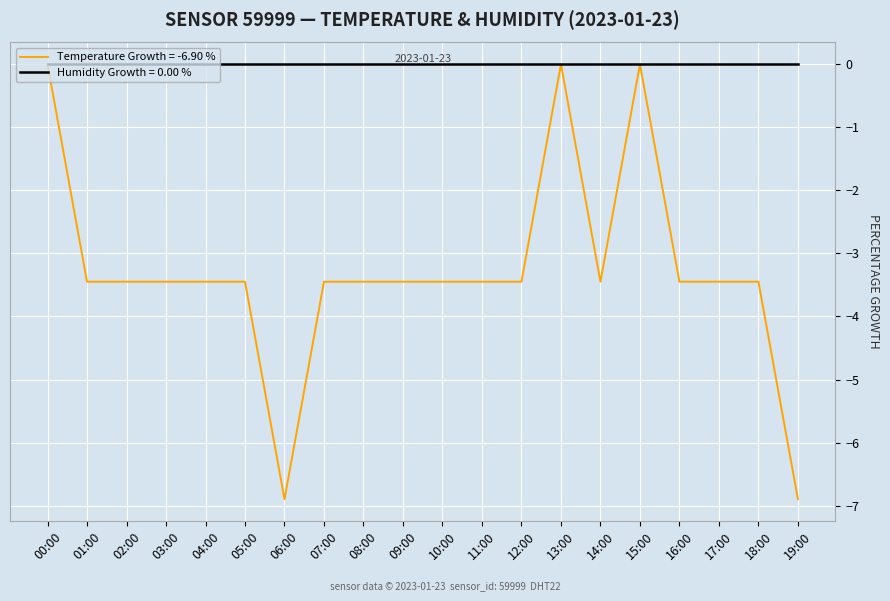

List the series in order of their overall mean, lowest first.

Temperature Growth = -6.90 %, Humidity Growth = 0.00 %